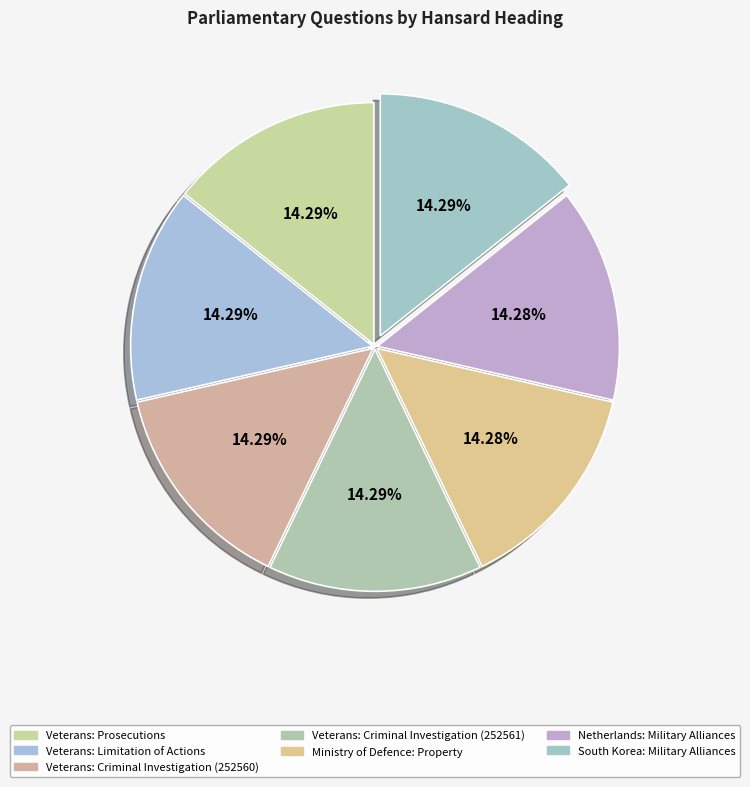

How many segments does this pie chart have?

7